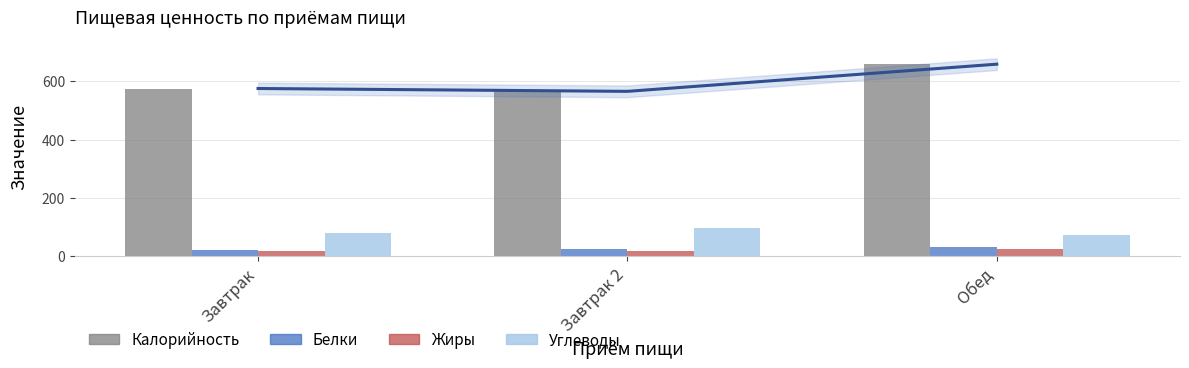

At Завтрак, list the series in order from largest to smallest.

Калорийность, Углеводы, Белки, Жиры